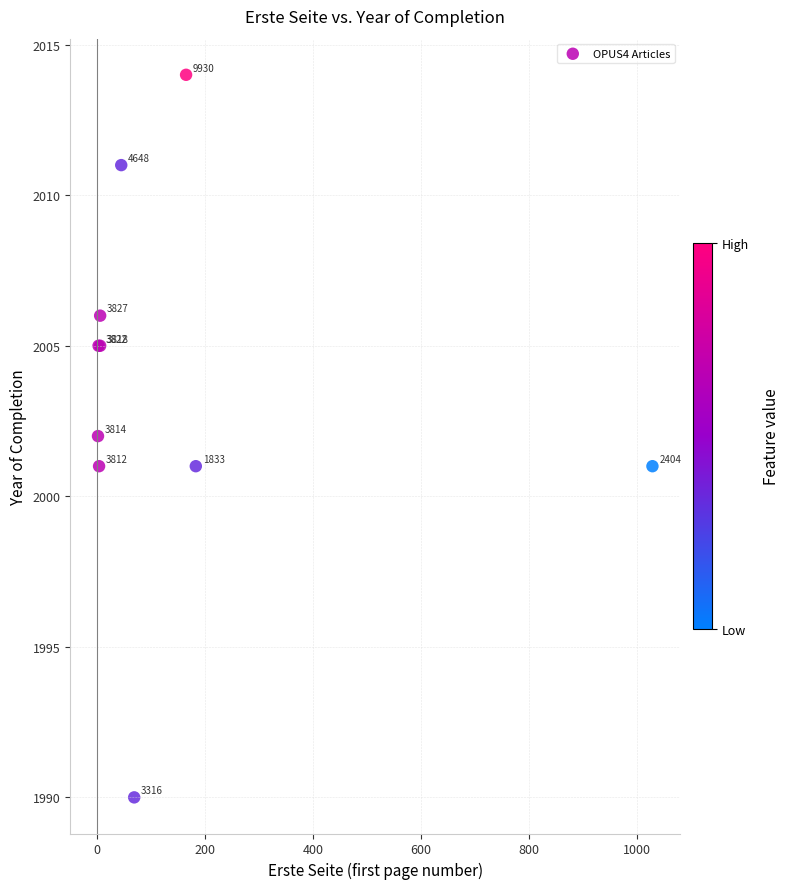

What Y value in the scatter plot is closest to 2002?

2002